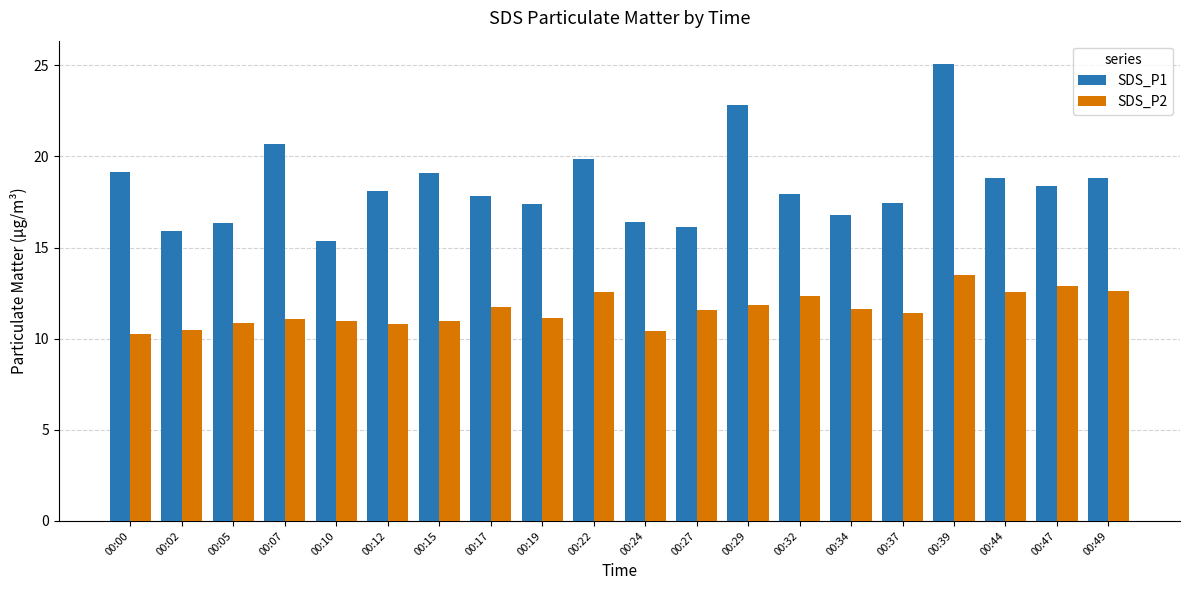

At 00:24, list the series in order from largest to smallest.

SDS_P1, SDS_P2